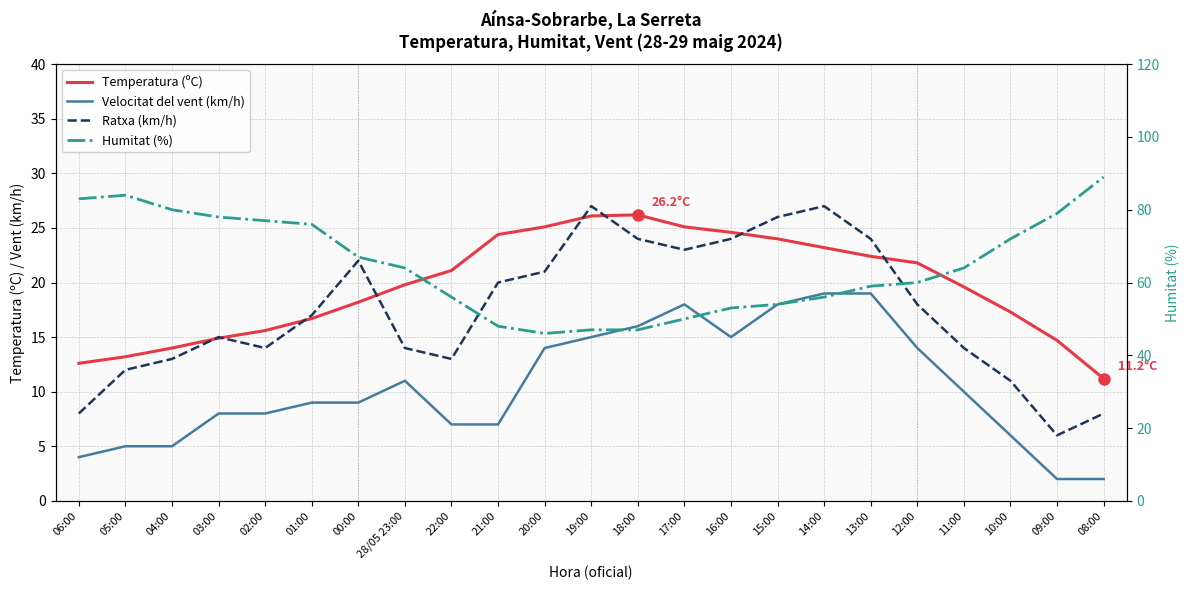

The value of Humitat (%) at 10:00 is 101.9. True or false?

False